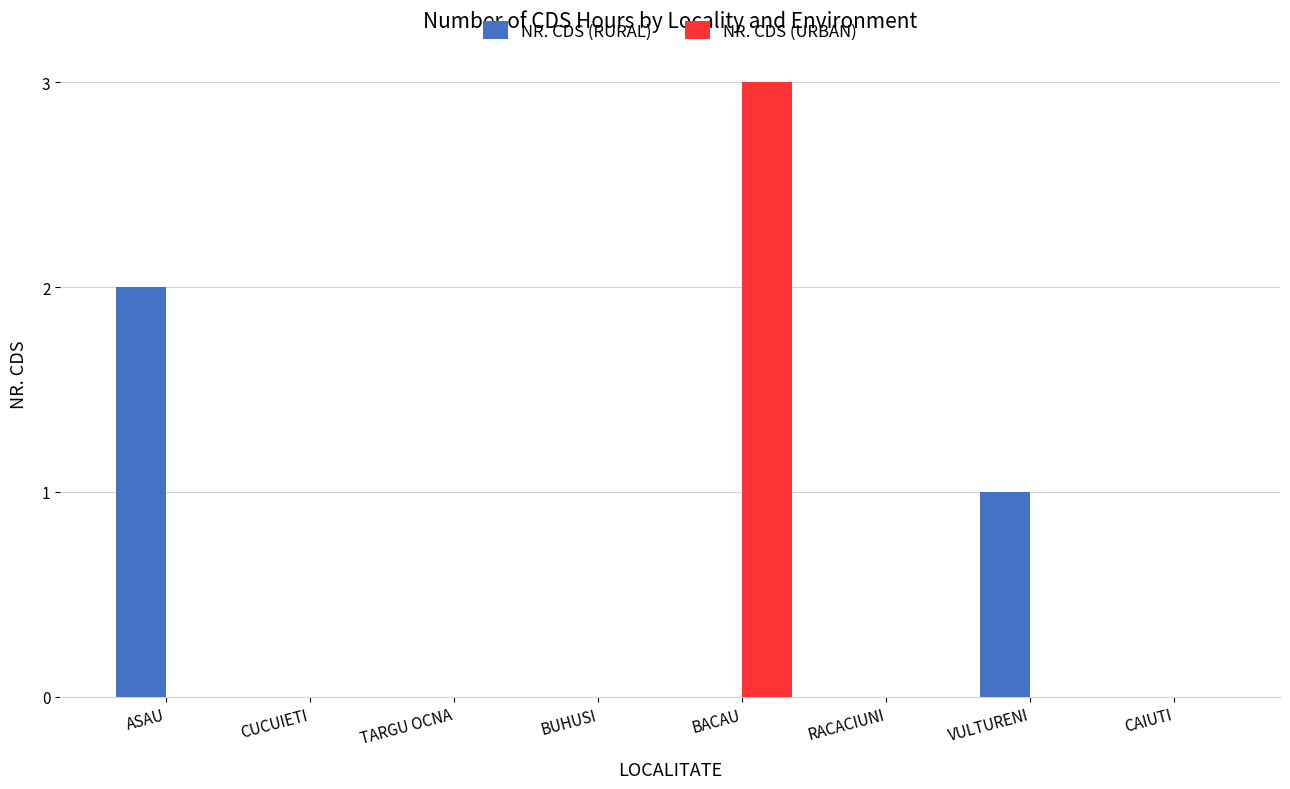

Which series changed the most between ASAU and VULTURENI?

NR. CDS (RURAL)